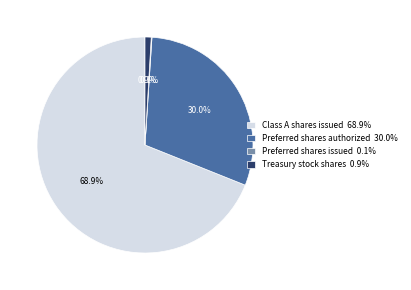

Approximately how many times larger is the value at Preferred shares authorized 30.0% compared to Class A shares issued 68.9%?

0.4